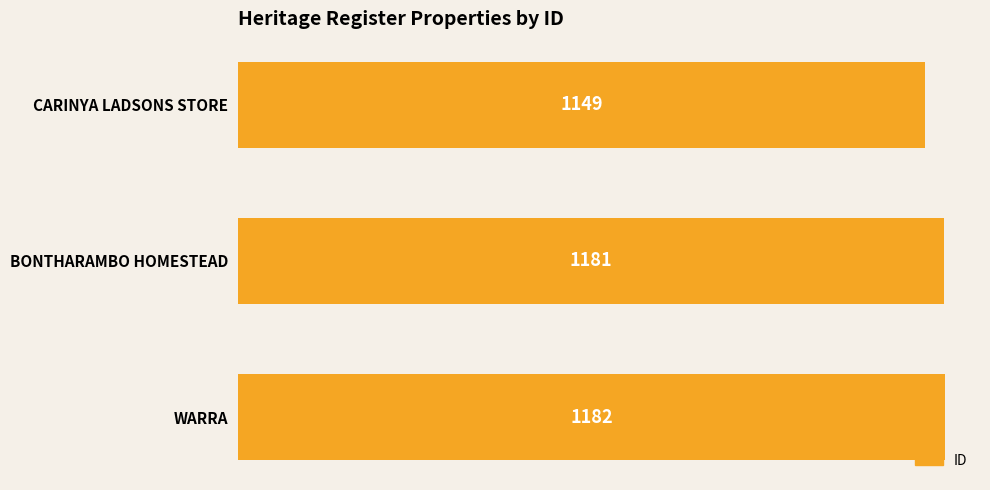

Reading bottom to top, list all the values displayed in this chart.

WARRA=1182	BONTHARAMBO HOMESTEAD=1181	CARINYA LADSONS STORE=1149